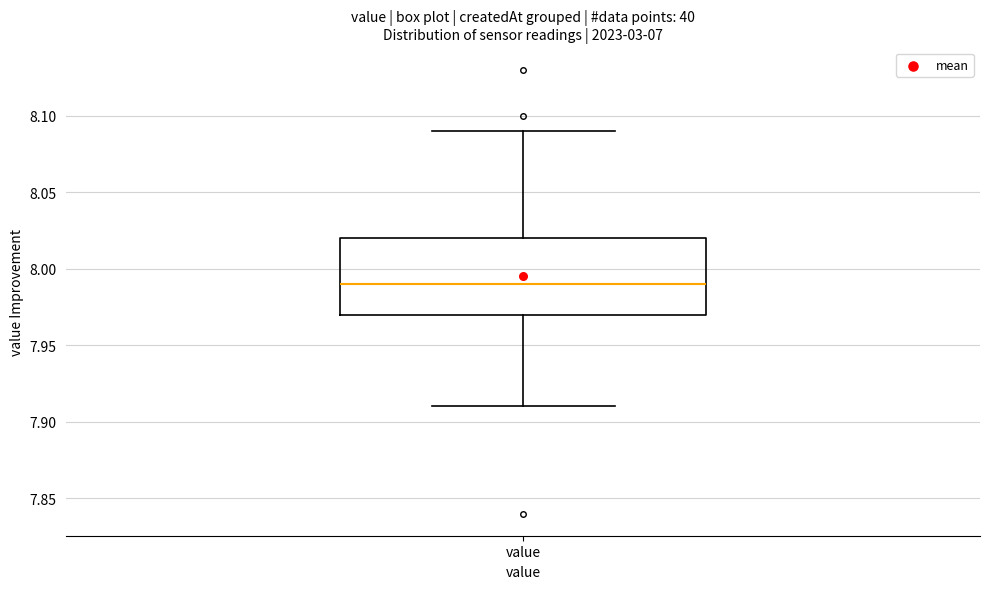

Where does the lower whisker of the box for value end on the y-axis? The values are not printed on the chart, so give them approximately, as read against the axis.

7.91